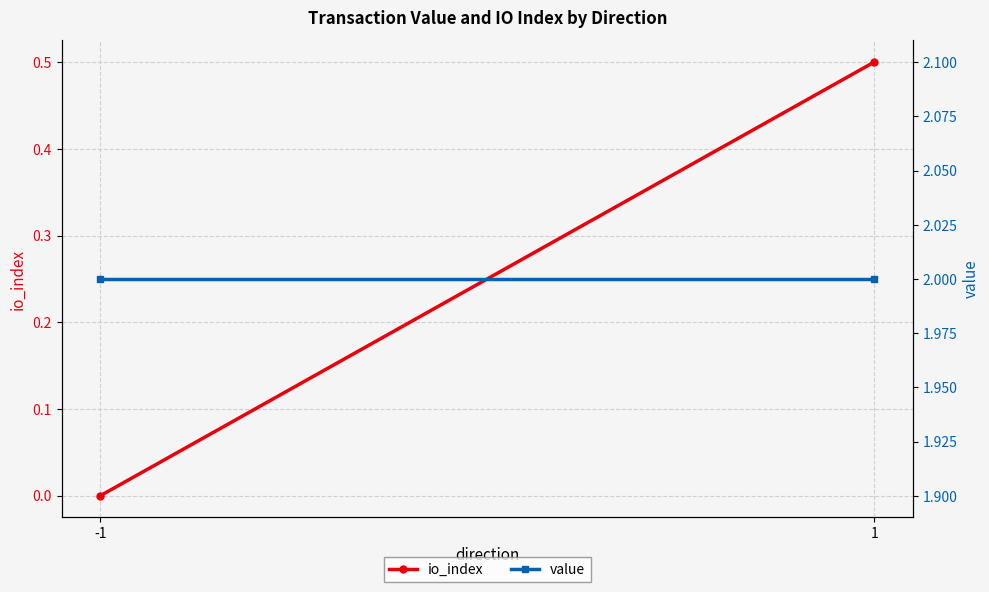

What is the value of the io_index point at the 2nd from the left?

0.5